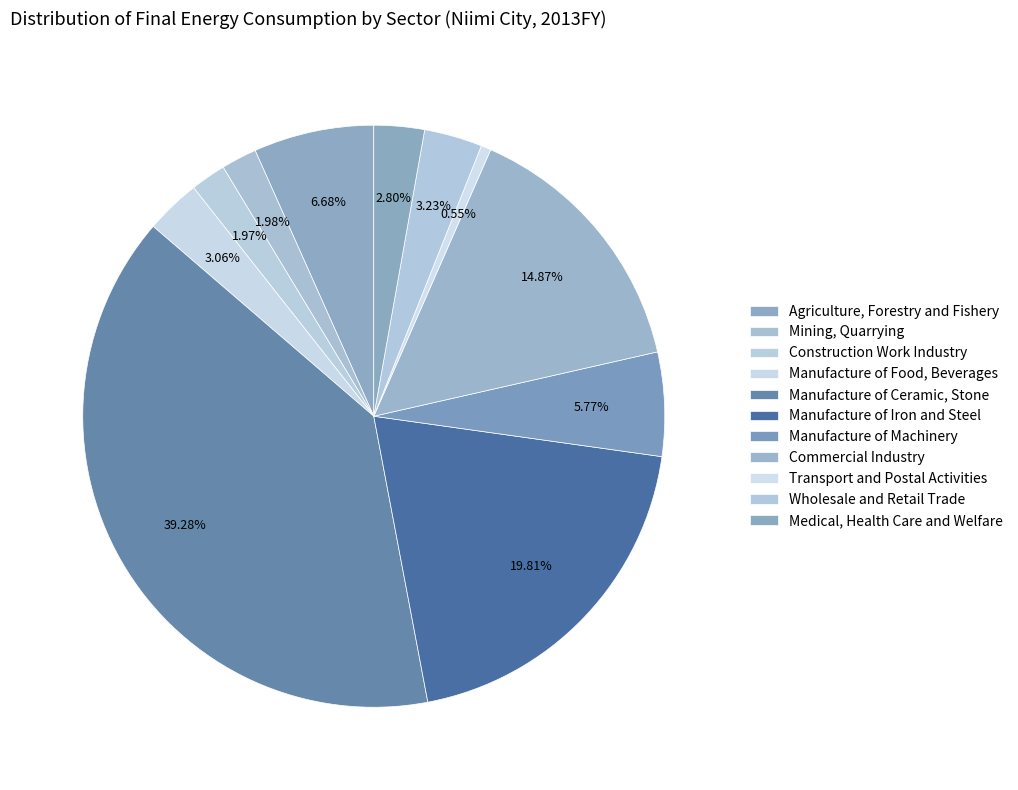

Count the number of slices in the pie.

11